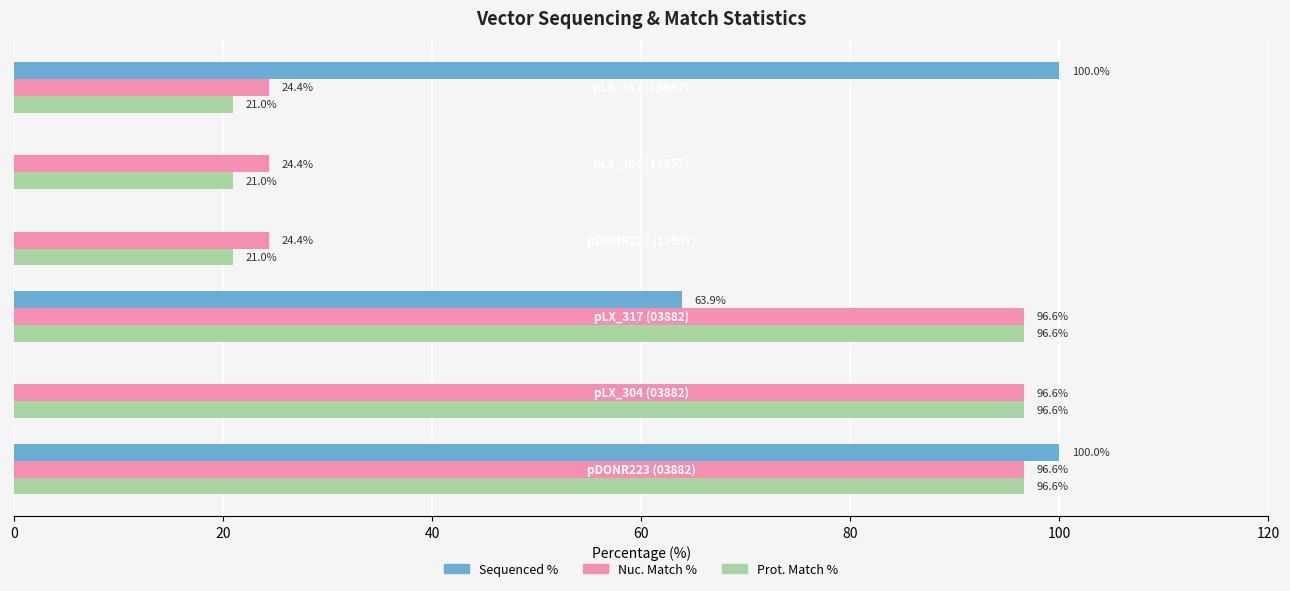

Which series has the largest total across all categories?

Nuc. Match %